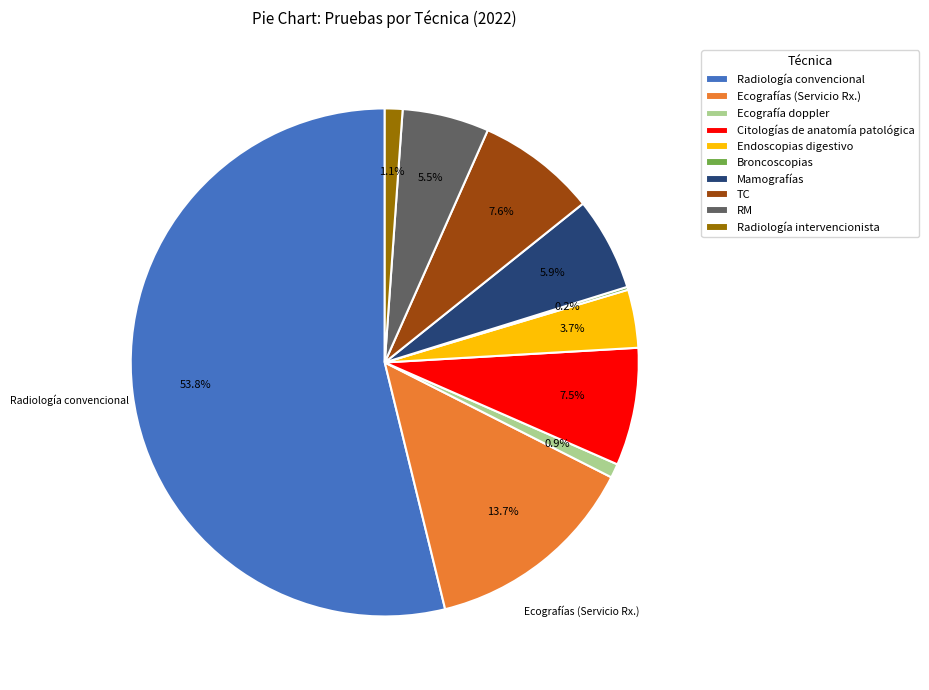

To the nearest percent, what is the difference between the largest and smallest slice percentages?

54%